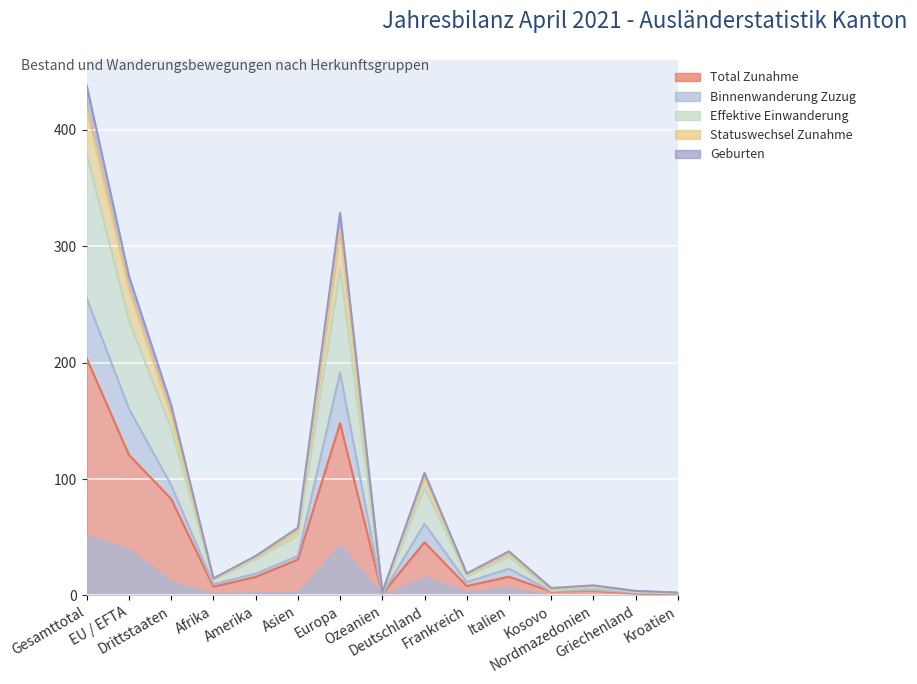

Rank the categories by Statuswechsel Zunahme value from lowest to highest.

Kroatien, Ozeanien, Griechenland, Kosovo, Nordmazedonien, Afrika, Frankreich, Amerika, Italien, Asien, Deutschland, Drittstaaten, EU / EFTA, Europa, Gesamttotal